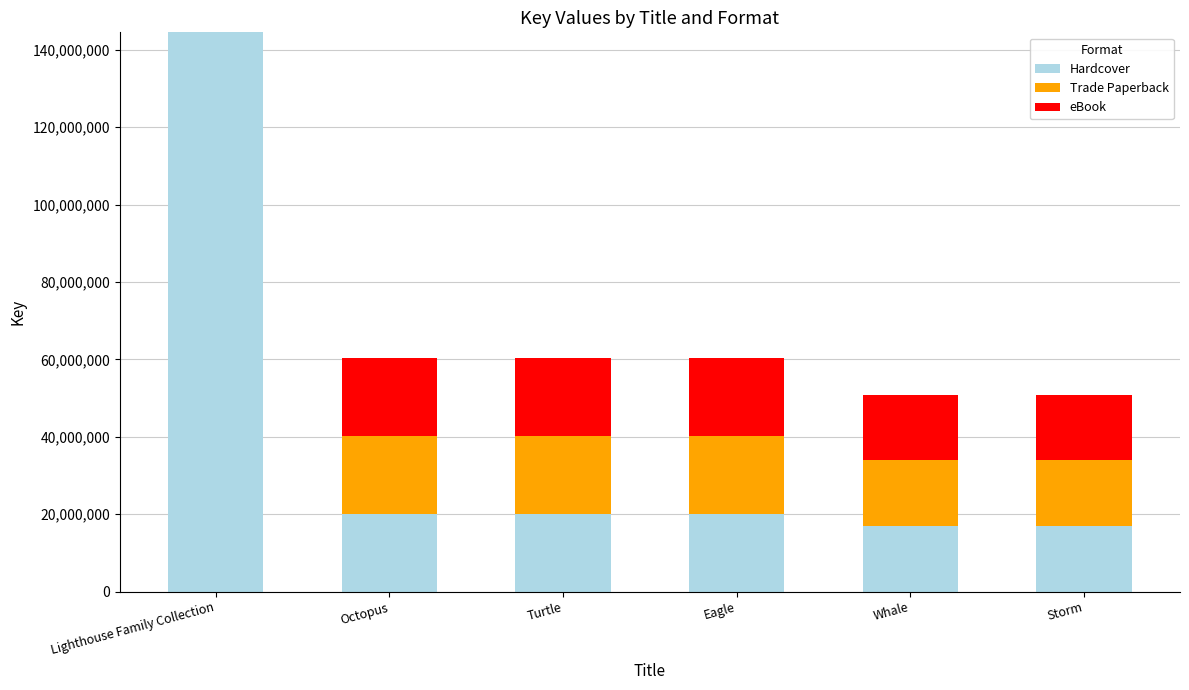

What is the total value across all series at Octopus?

60373122